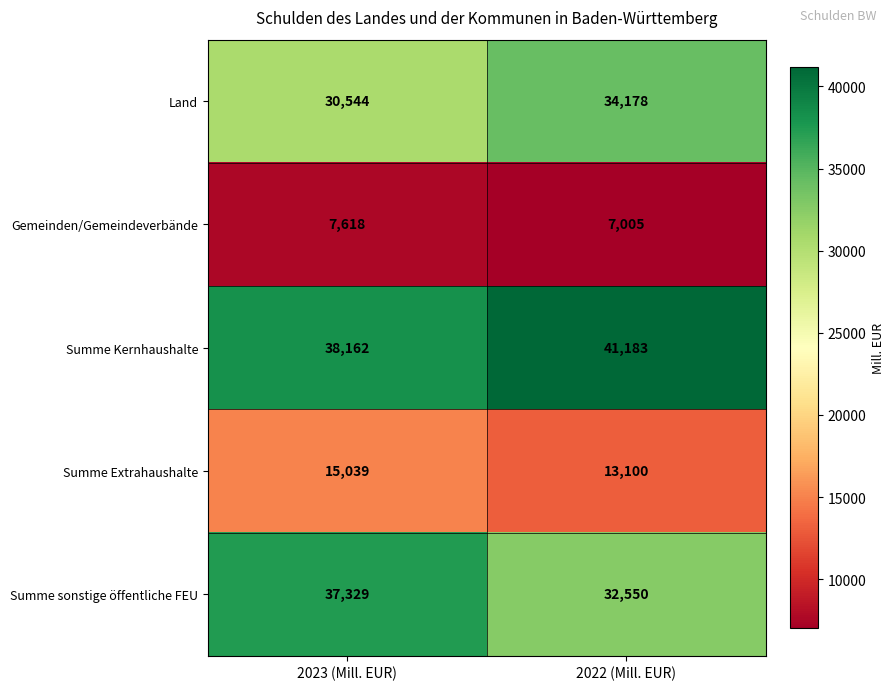

Count the number of categories in the chart.

2